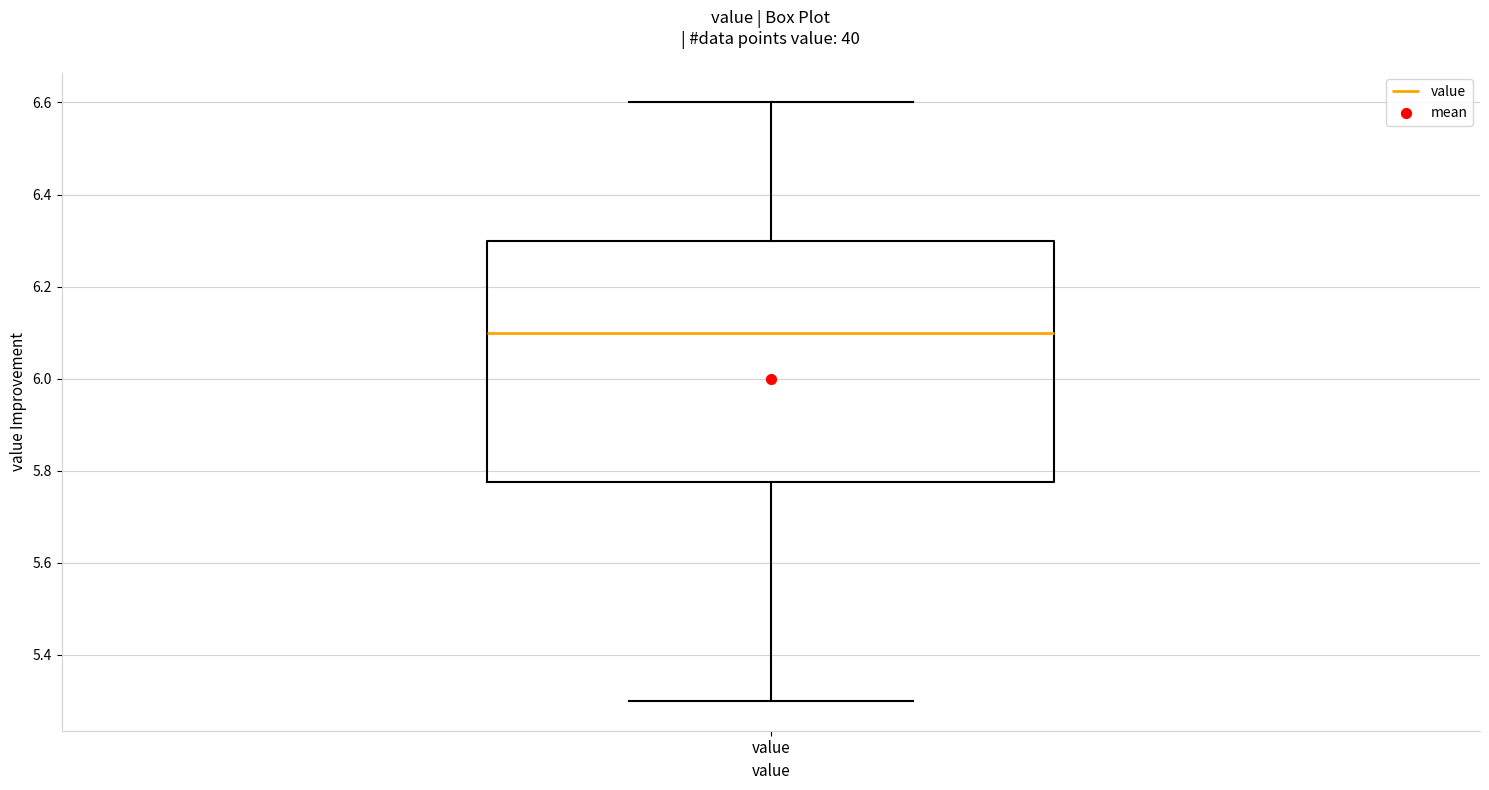

Where is the upper edge of the box for value on the y-axis? The values are not printed on the chart, so give them approximately, as read against the axis.

6.30